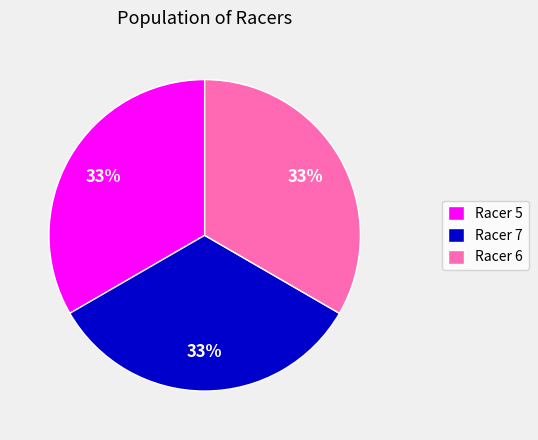

Is the sum of Racer 6 and Racer 7 greater than half?

Yes